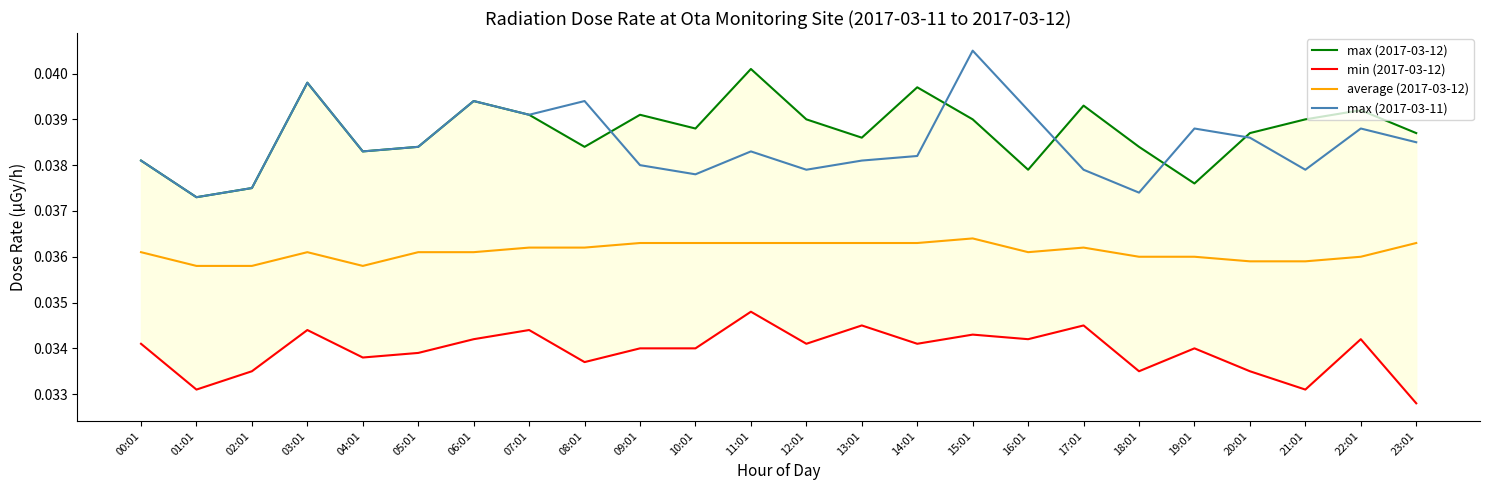

Is it true that average (2017-03-12) equals 0.0 at 06:01?

False